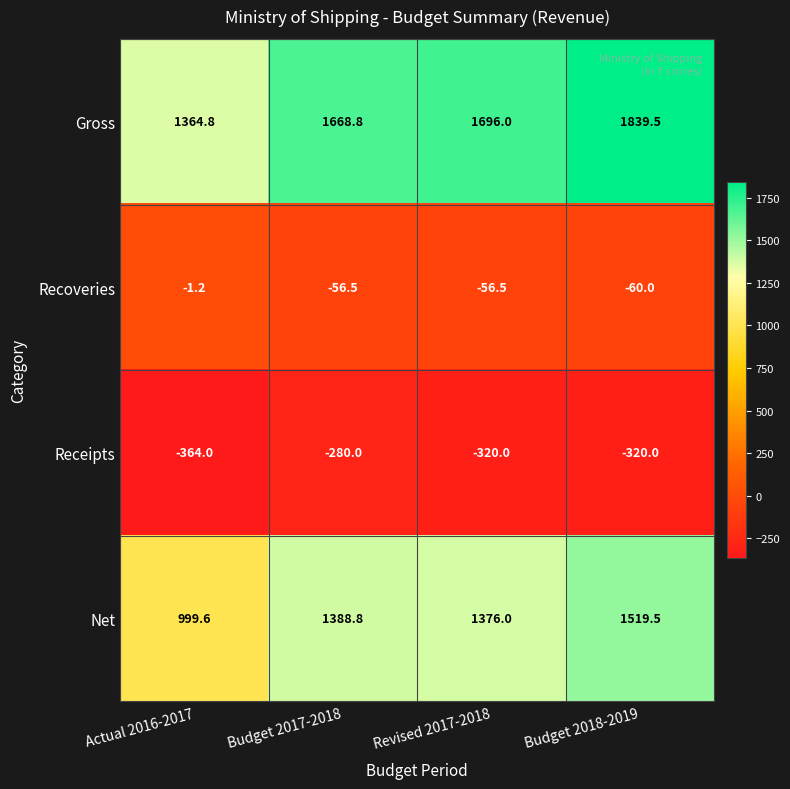

Reading right to left, list all the values displayed in this chart.

Gross: 1839.5	1696.0	1668.8	1364.8
Recoveries: -60.0	-56.5	-56.5	-1.2
Receipts: -320.0	-320.0	-280.0	-364.0
Net: 1519.5	1376.0	1388.8	999.6